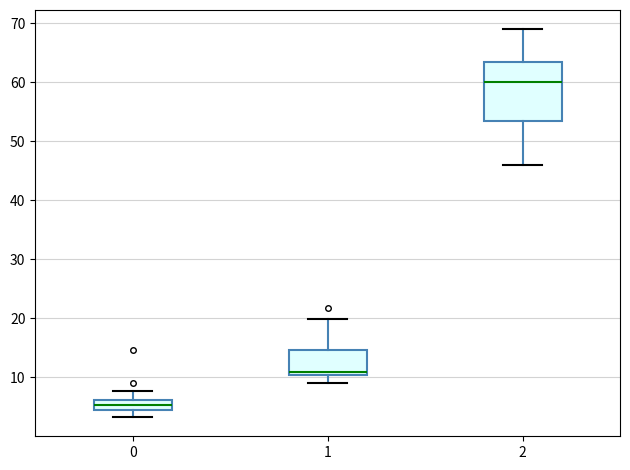

Which box's median line is the lowest?

0